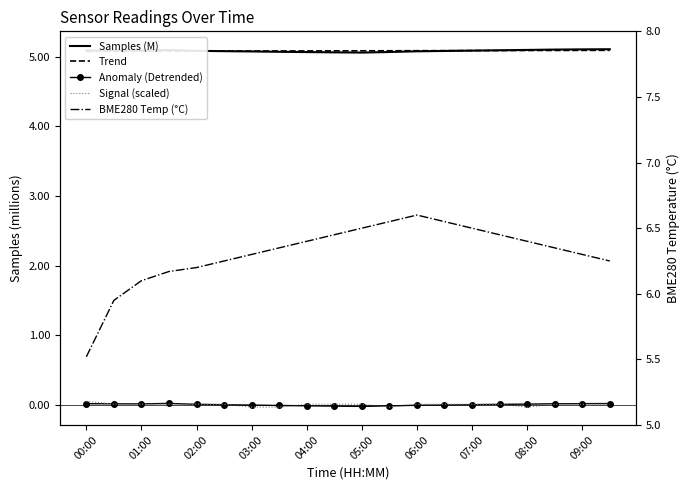

Is this an area chart (filled region under the line)?

No